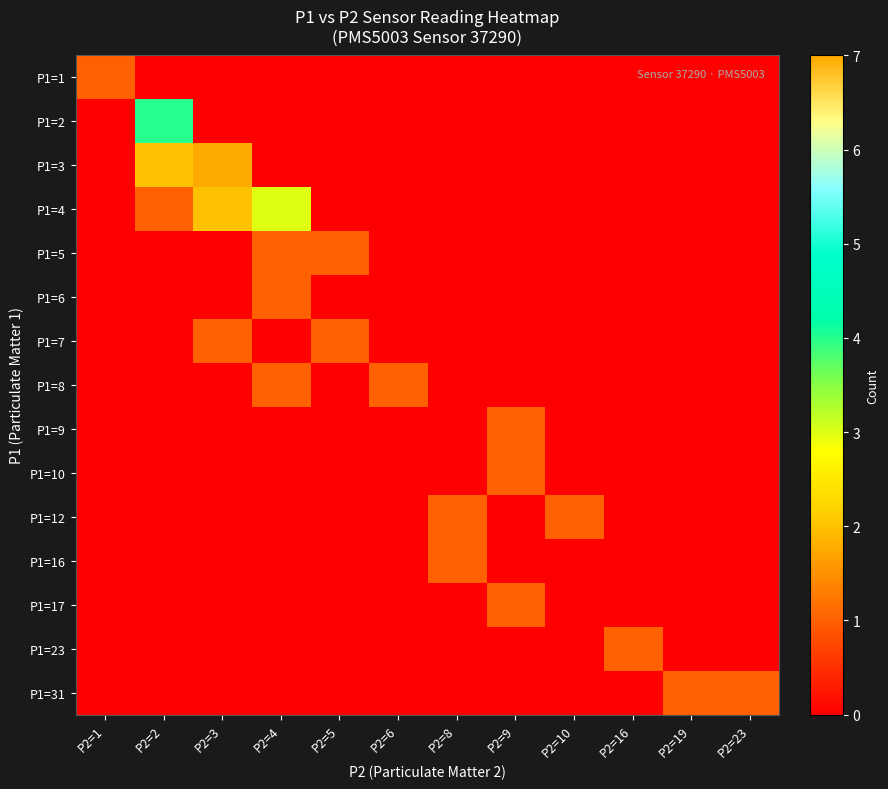

Which label corresponds to the smallest value in the chart?

P2=2